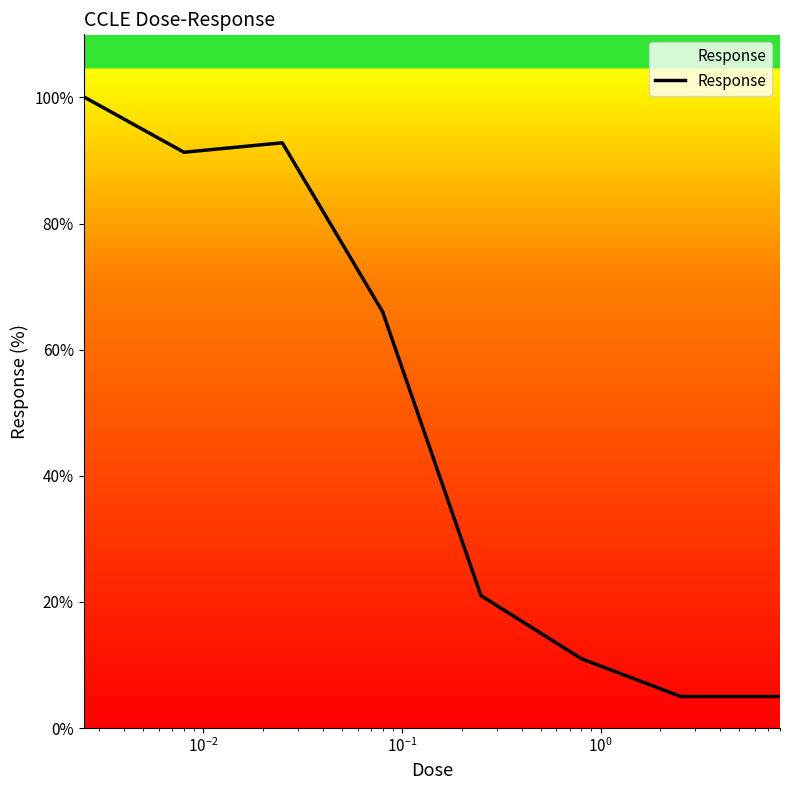

True or false: the data has more than 2 interior local peaks.

False